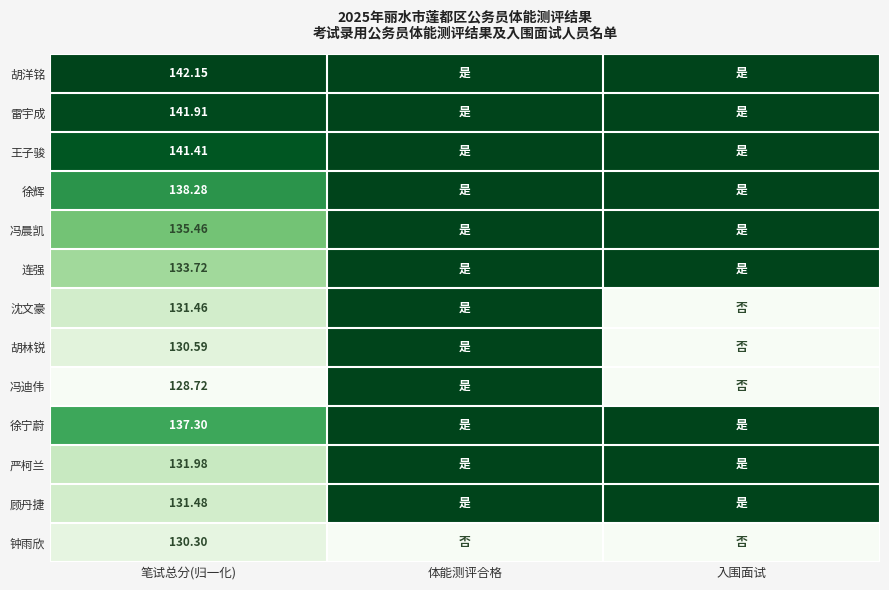

Which series has the largest total across all categories?

胡洋铭